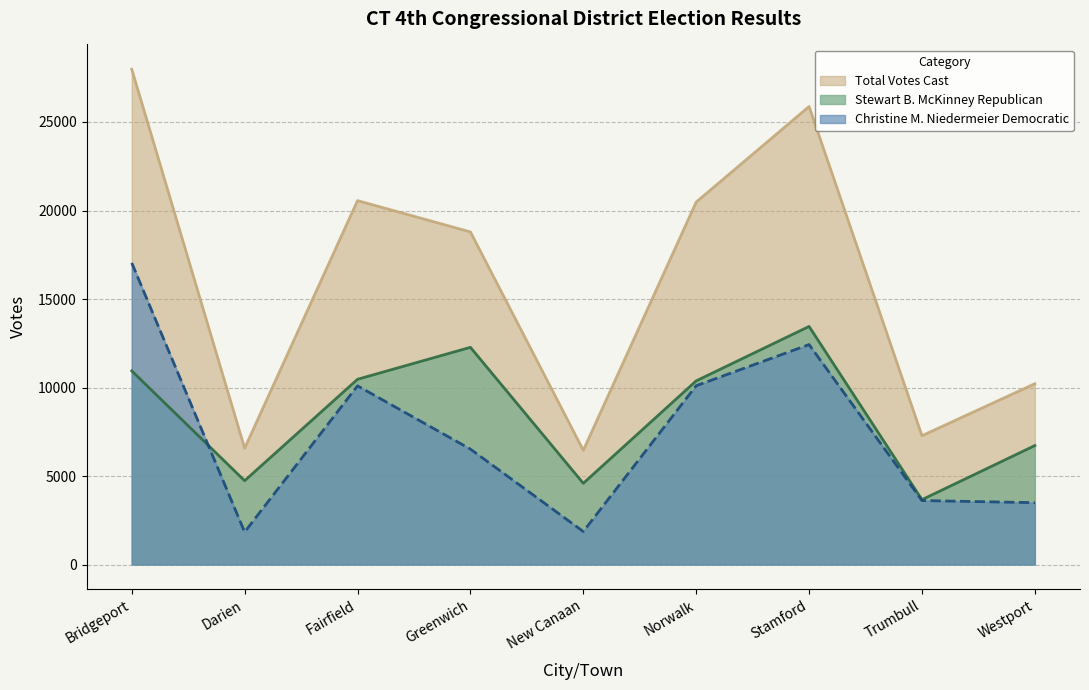

In Christine M. Niedermeier Democratic, how many points are higher than both neighbors (excluding endpoints)?

2